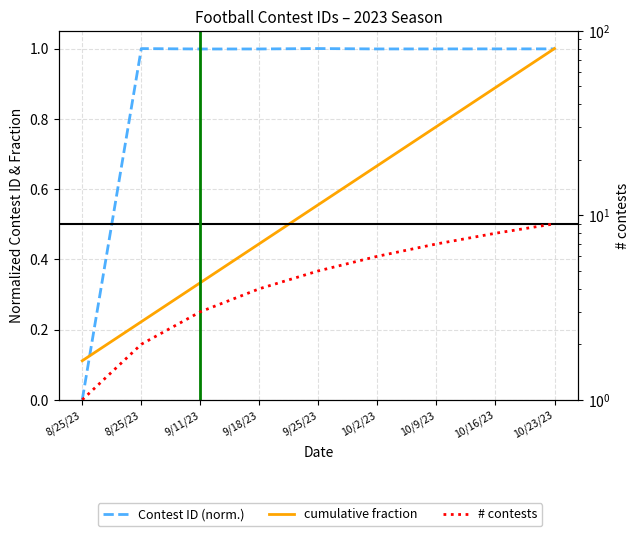

The value of # contests at 8/25/23 is 0.3. True or false?

False